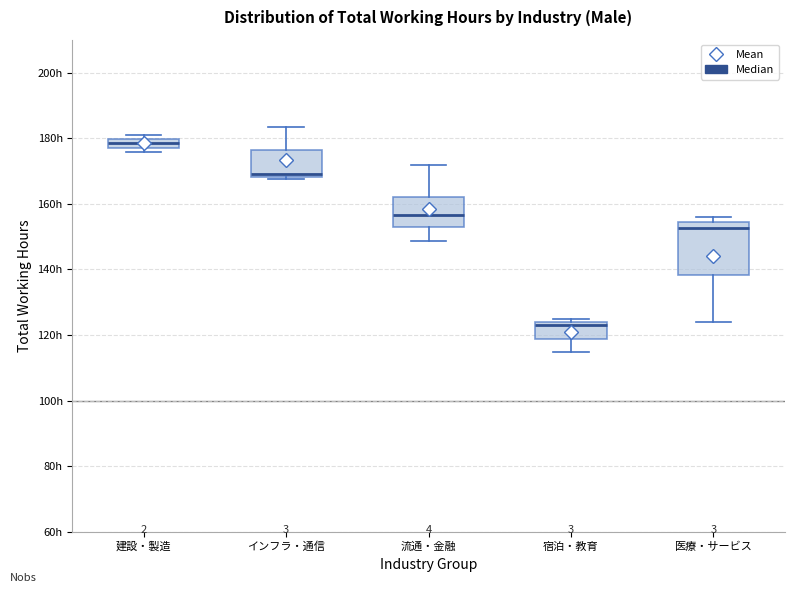

Comparing the boxes themselves (not the whiskers), which one is the tallest?

医療・サービス